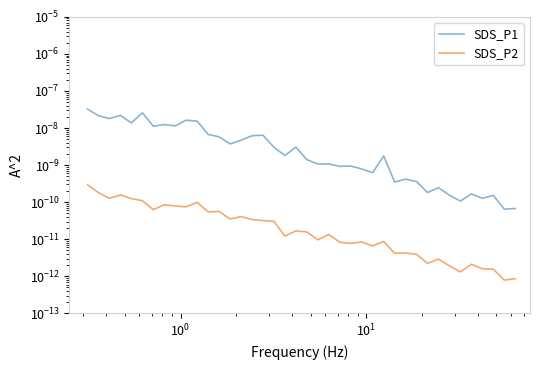

Is this an area chart (filled region under the line)?

No